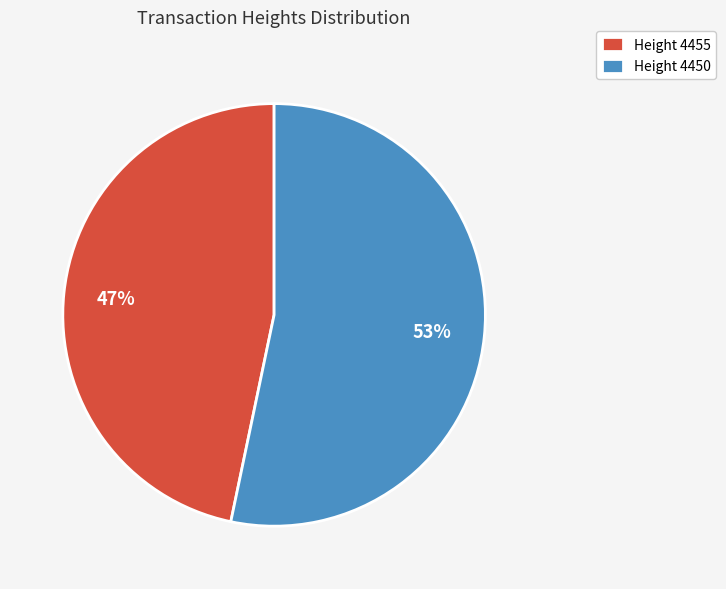

What percentage is the Height 4450 slice, to the nearest percent?

53%